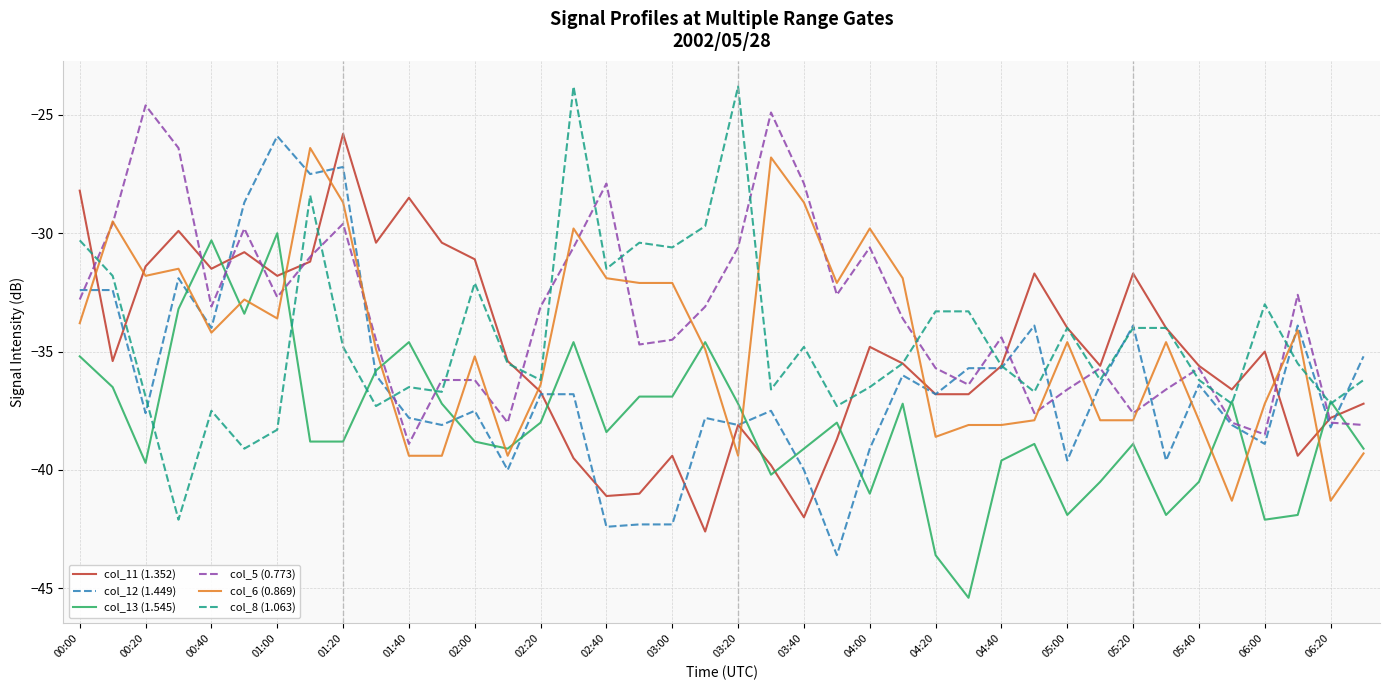

How many times do col_13 (1.545) and col_5 (0.773) cross each other?

10